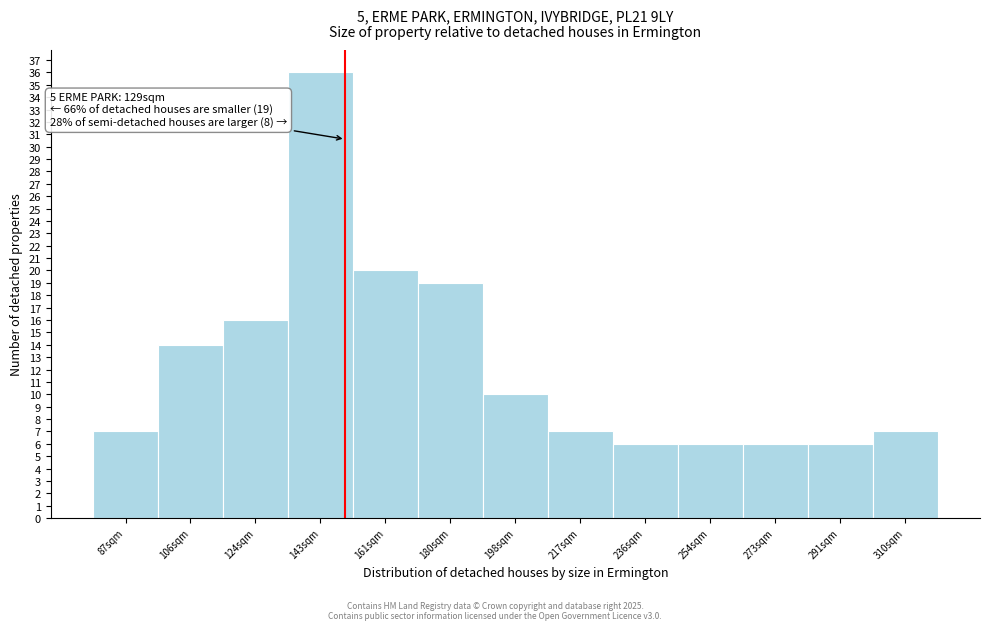

Reading left to right, list all the values displayed in this chart.

87sqm=7	106sqm=14	124sqm=16	143sqm=36	161sqm=20	180sqm=19	198sqm=10	217sqm=7	236sqm=6	254sqm=6	273sqm=6	291sqm=6	310sqm=7